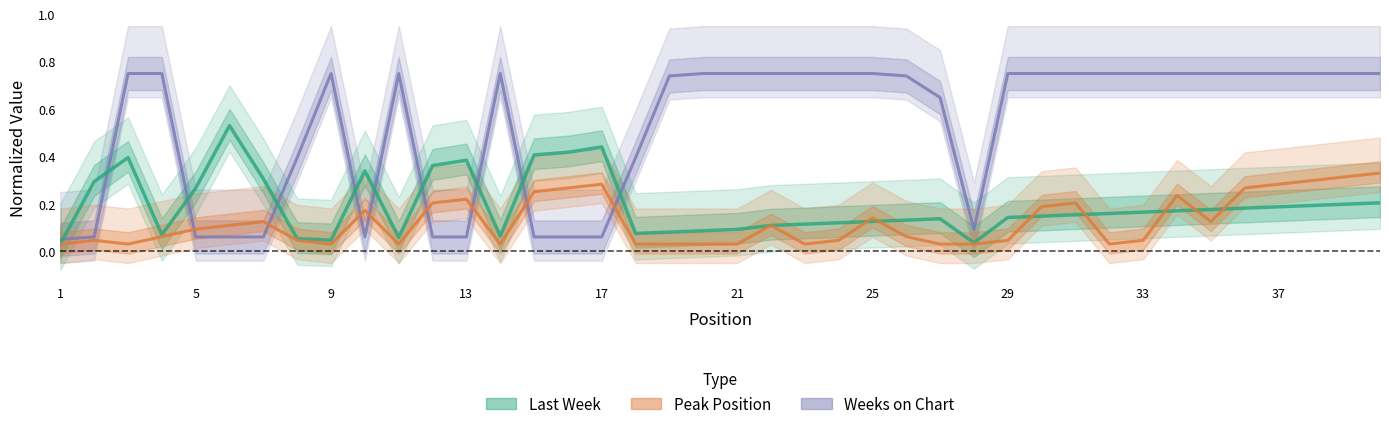

What is the maximum value shown in the chart?

0.8